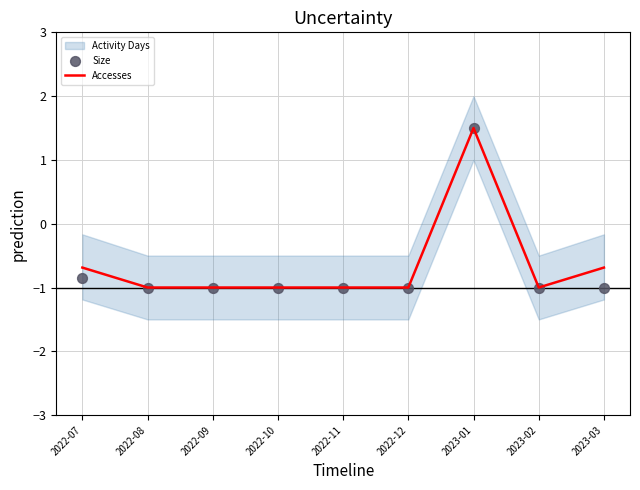

Which series has the widest spread of Y values?

Accesses